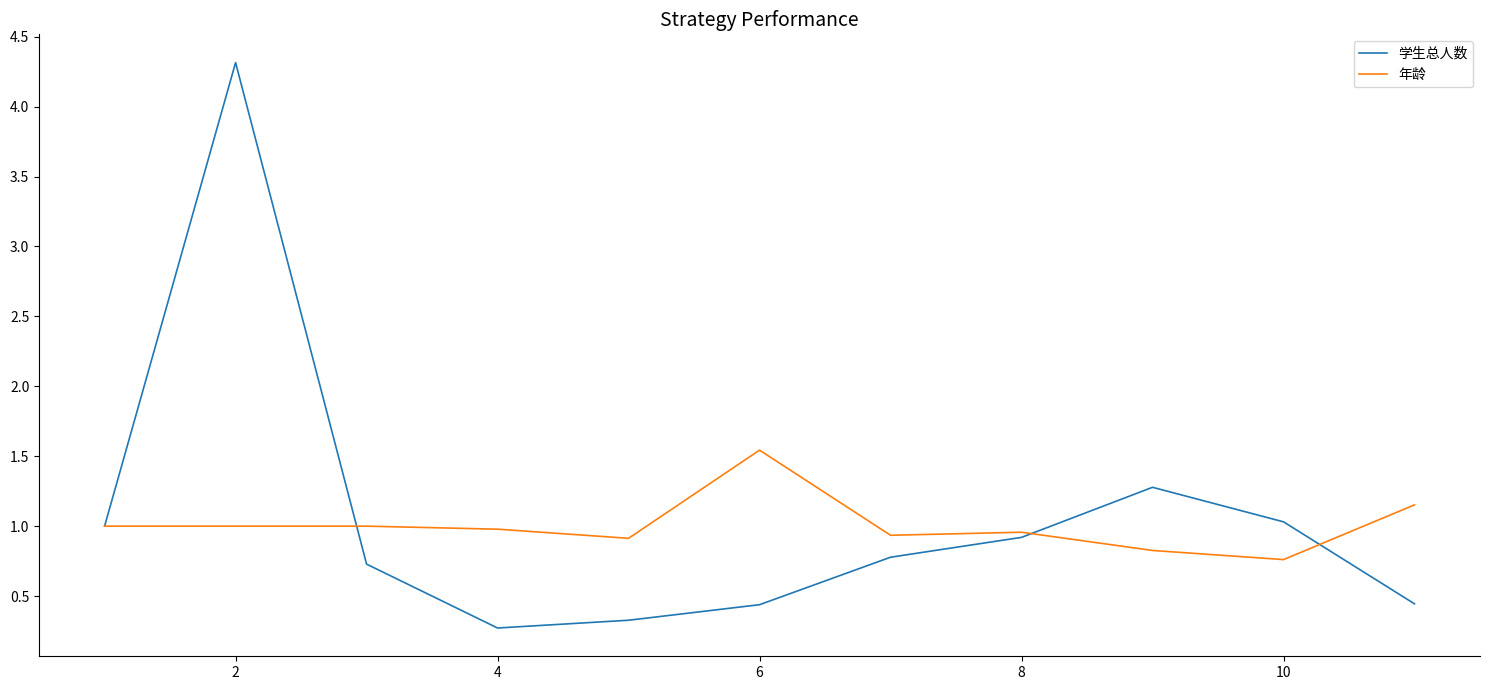

Rank the series by their maximum value, from lowest to highest.

年龄, 学生总人数